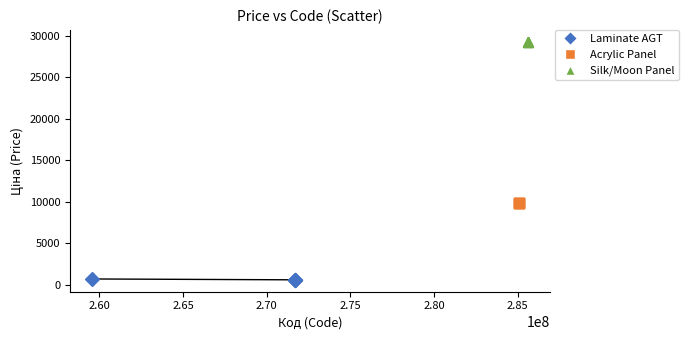

Which series contains the lowest Y value?

Laminate AGT